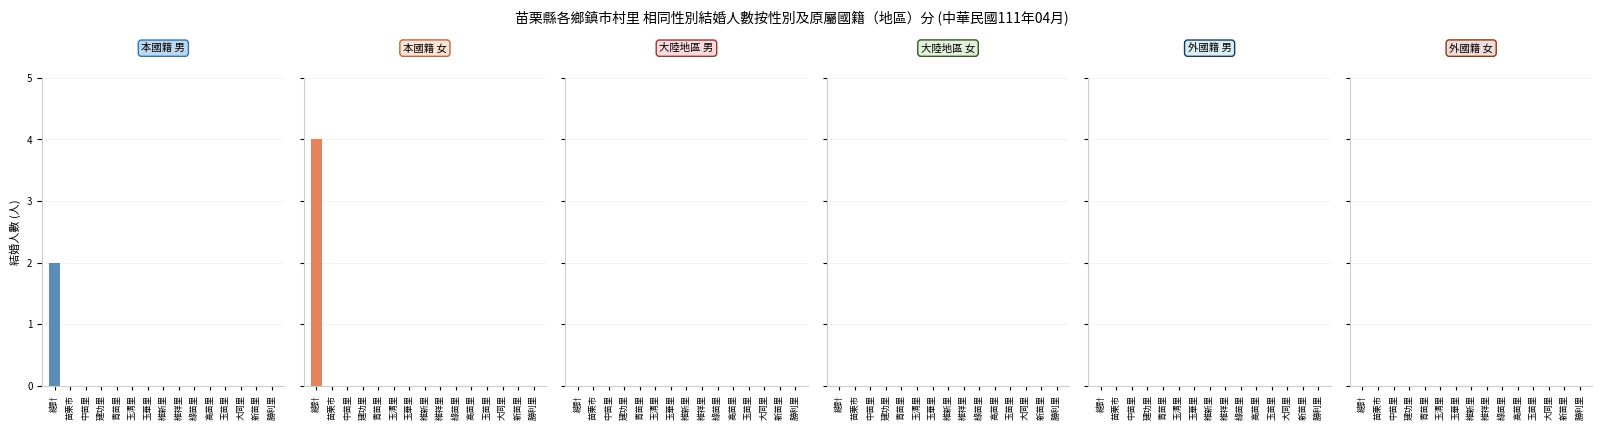

Which series changed the most between 中苗里 and 玉苗里?

本國籍 男